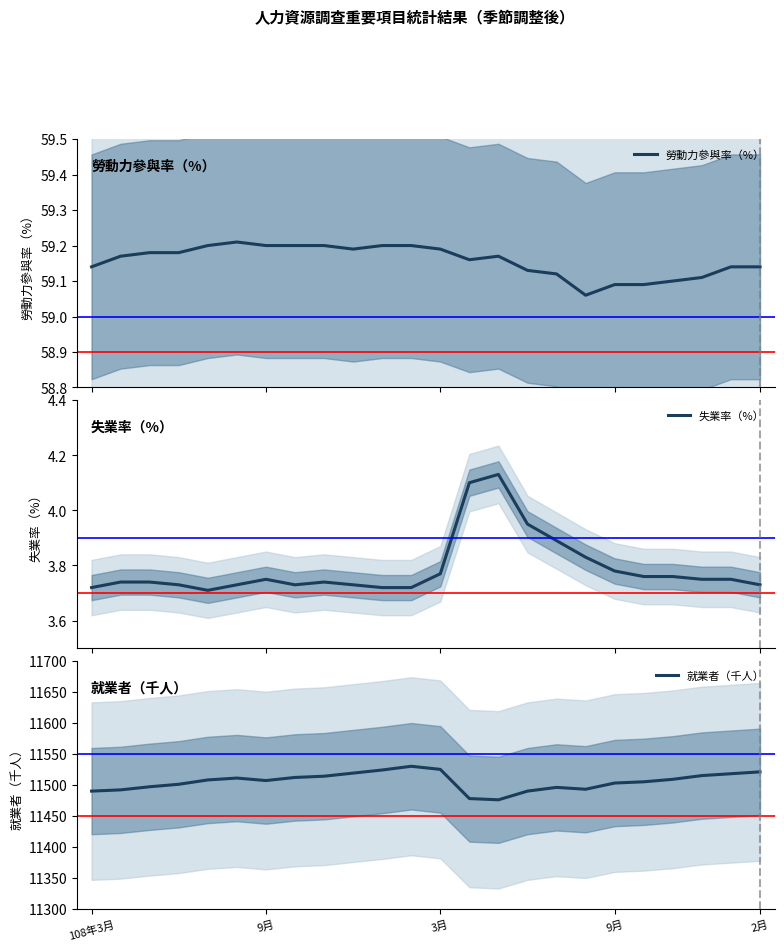

The 失業率（%） series shows 3.8 at 19. True or false?

True